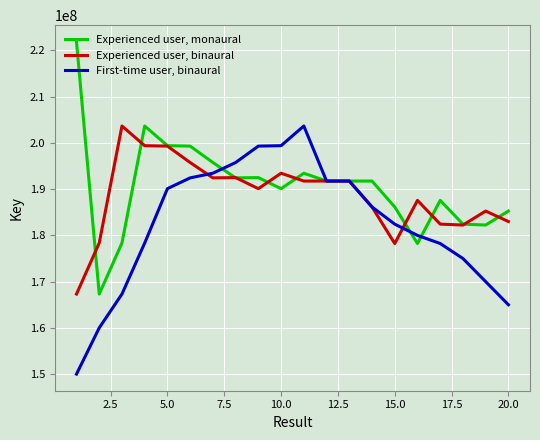

True or false: First-time user, binaural and Experienced user, binaural cross at least once.

True